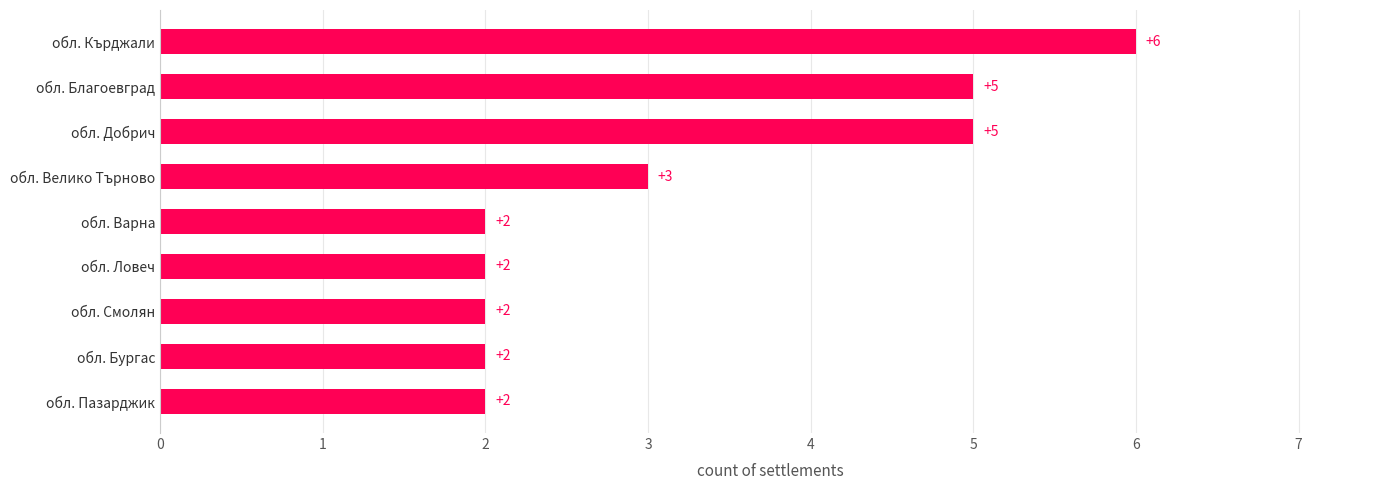

What is the change in value from обл. Велико Търново to обл. Добрич?

+2